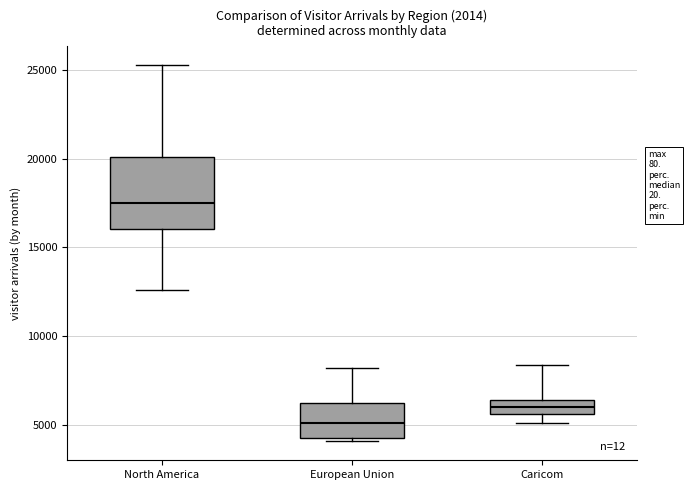

Reading left to right, transcribe this box plot: for each box, give where its median line is, the range the box spans, and where its two whiskers end, as read against the y-axis. The values are not printed on the chart, so give them approximately, as read against the axis.

North America: median 17500, box 16000 to 20000, whiskers 12500 to 25500
European Union: median 5000, box 4500 to 6000, whiskers 4000 to 8000
Caricom: median 6000, box 5500 to 6500, whiskers 5000 to 8500